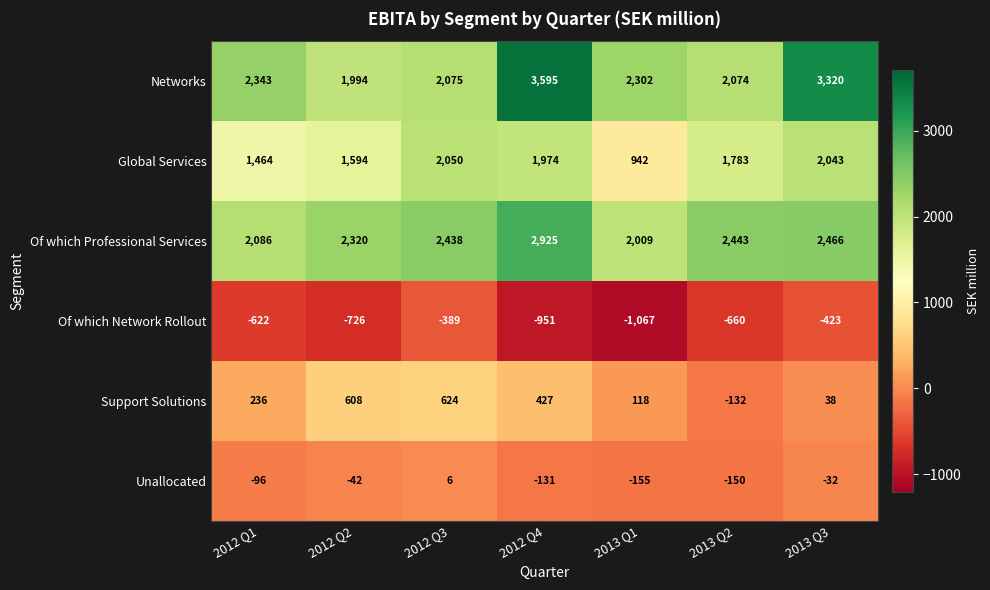

The value of Of which Professional Services at 2012 Q1 is 1222. True or false?

False